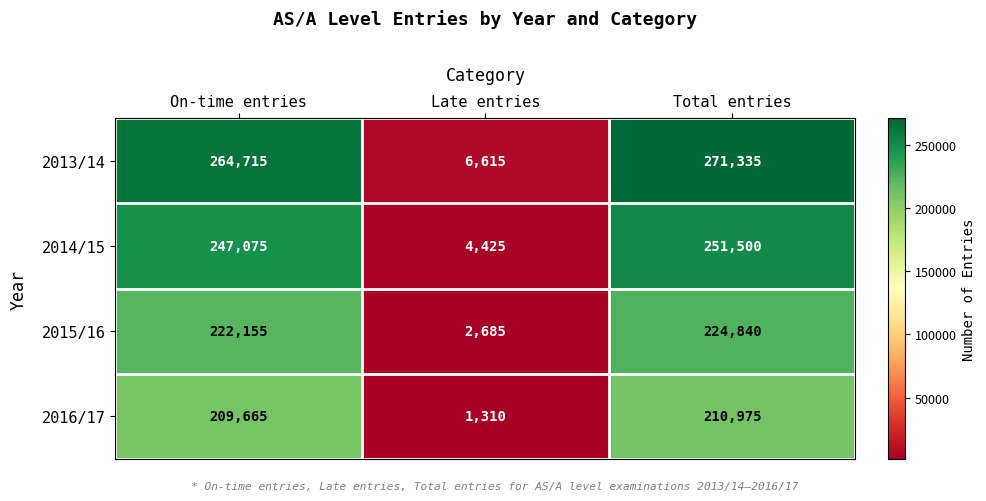

Which series has the largest total across all categories?

2013/14